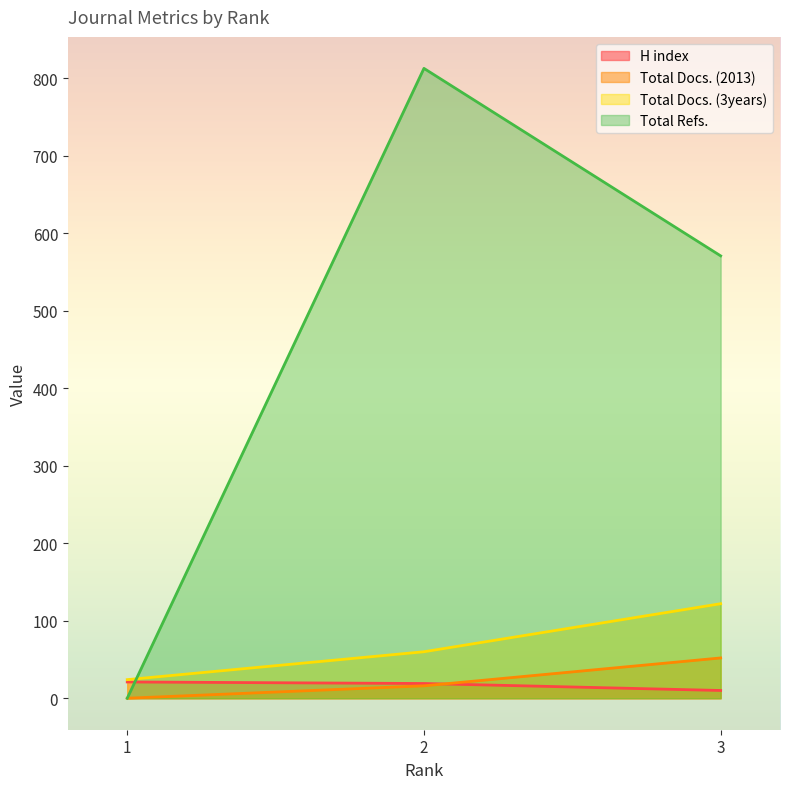

Which category has the highest value across all series?

2